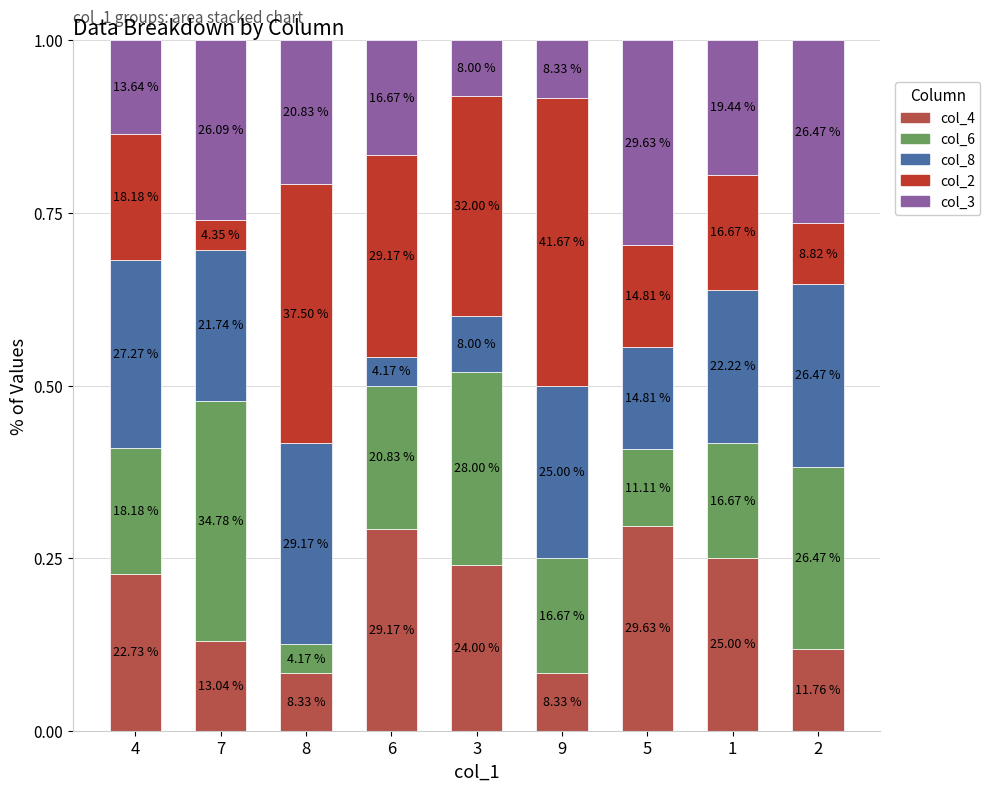

True or false: col_4 has a value of 0.2 at 7.

False